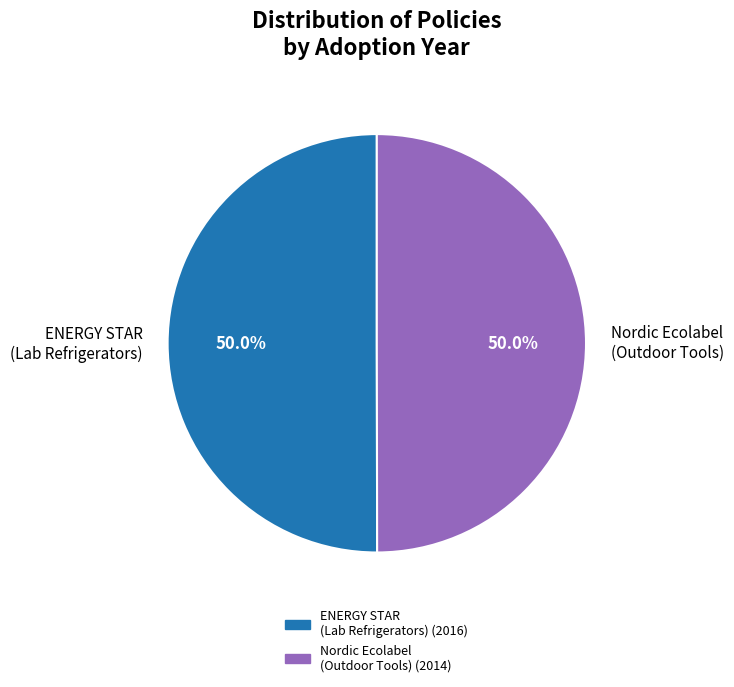

What percentage is NOT represented by ENERGY STAR (Lab Refrigerators)?

50.0%